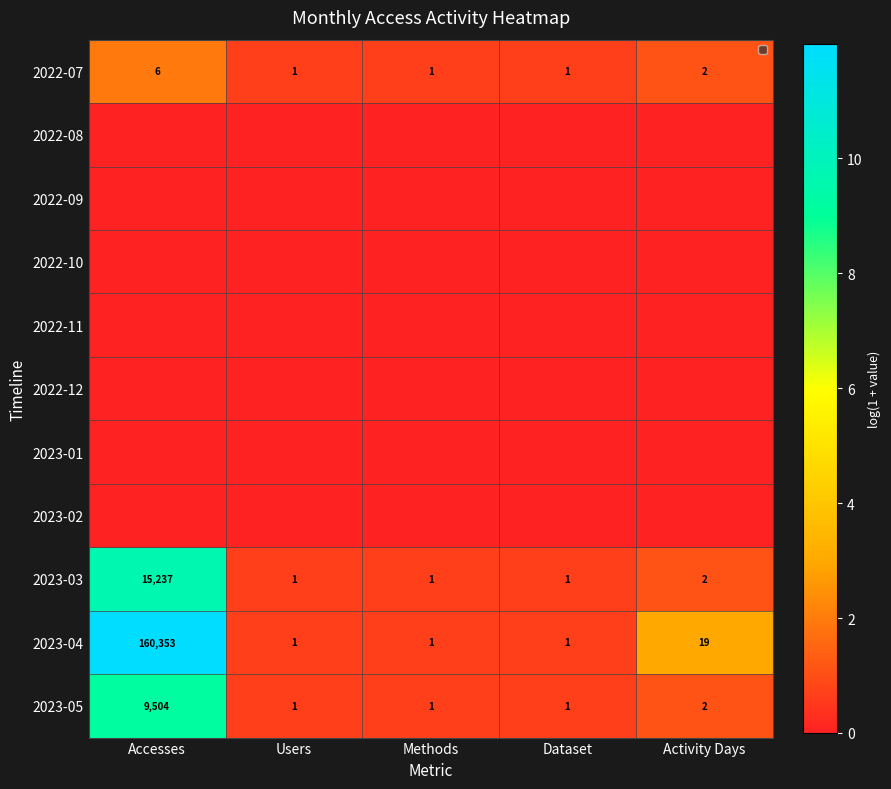

At which category does the chart reach its peak across all series?

Accesses